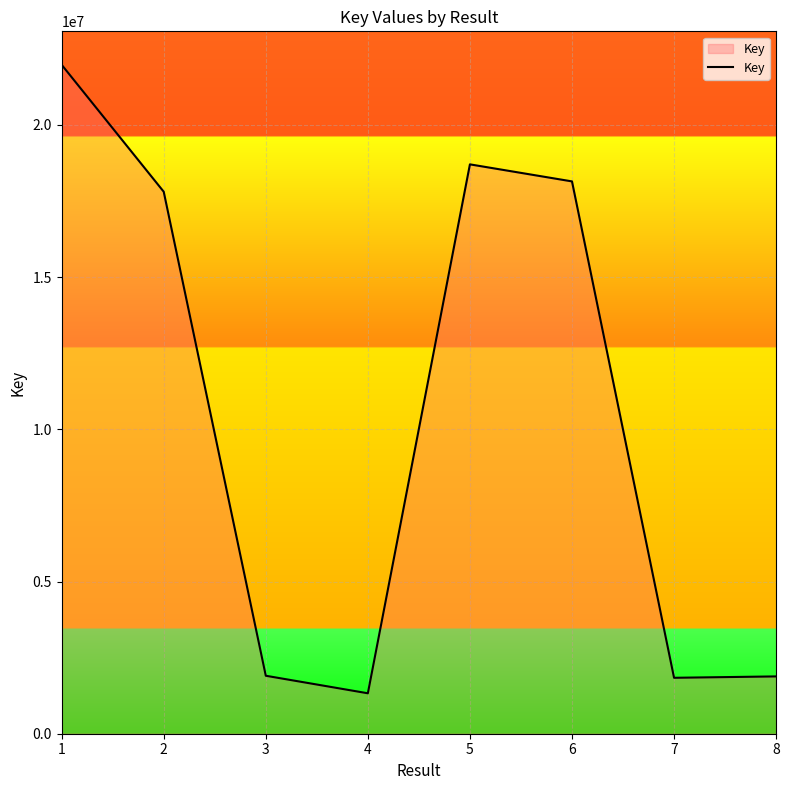

At which category does the data reach its first local valley?

4